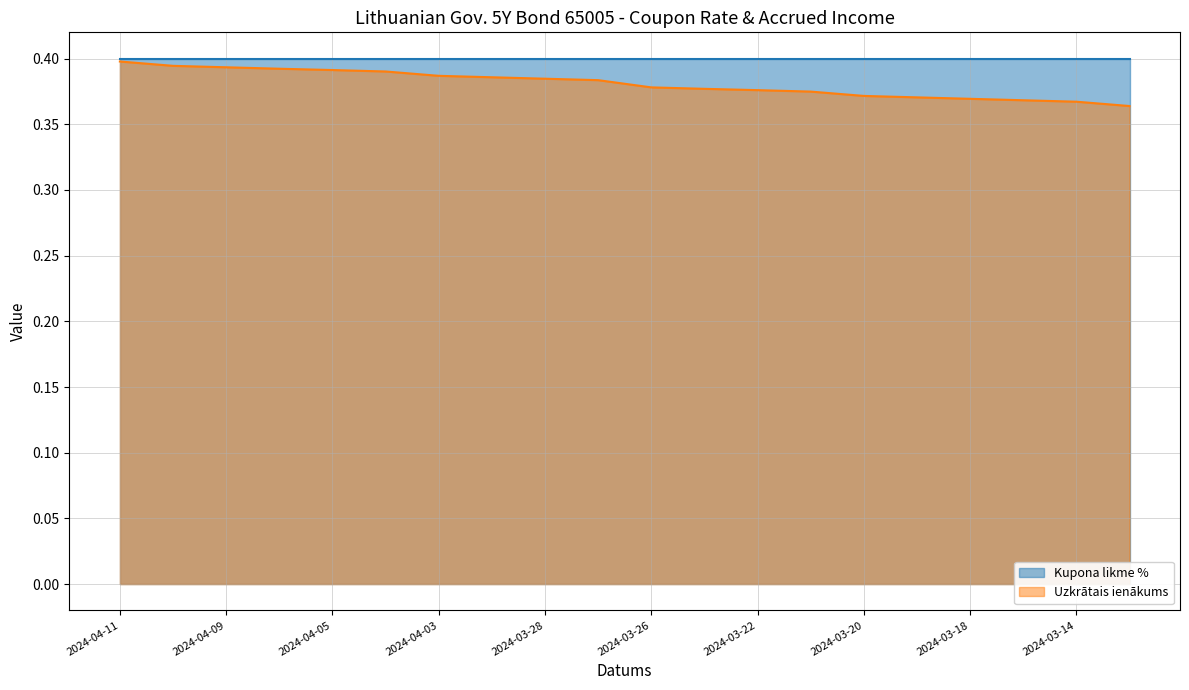

Which series has the widest spread of values?

Uzkrātais ienākums